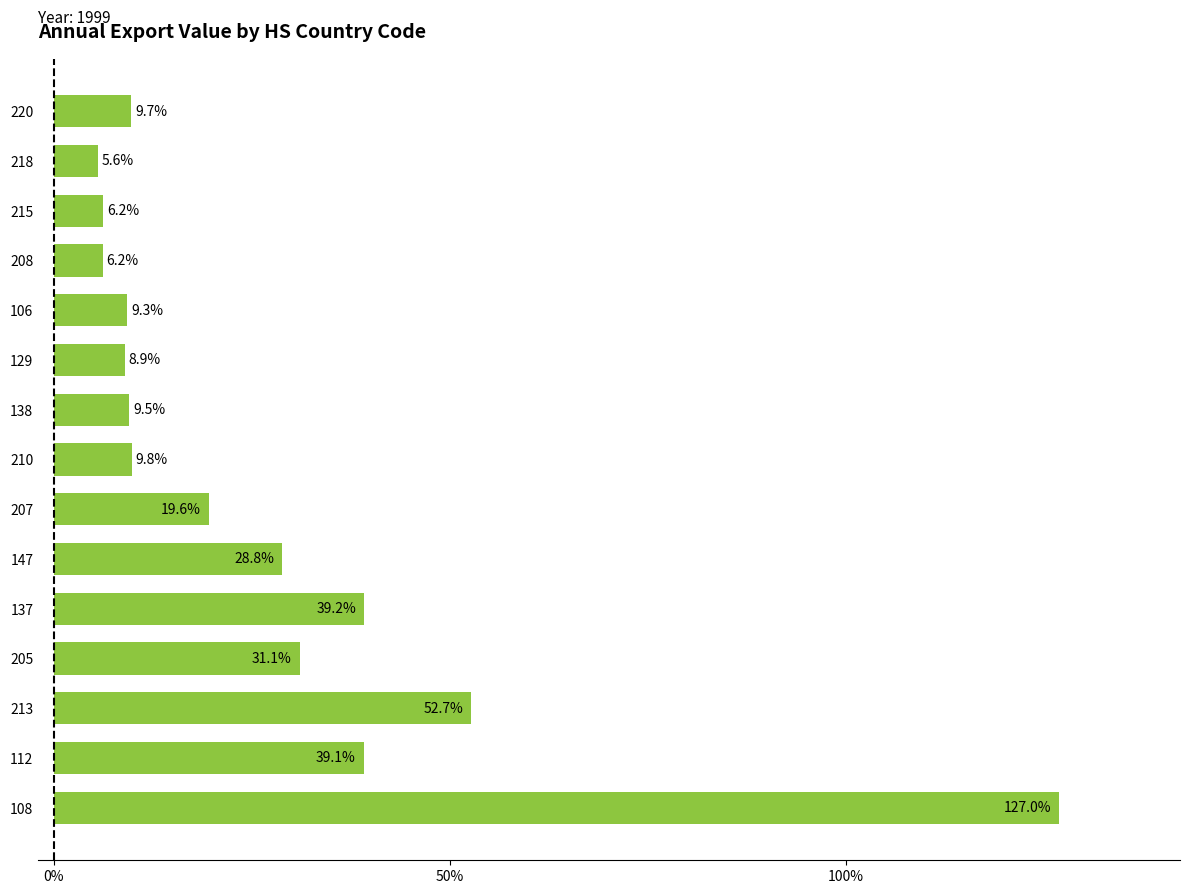

Is it true that the value at 137 is 54.3?

False